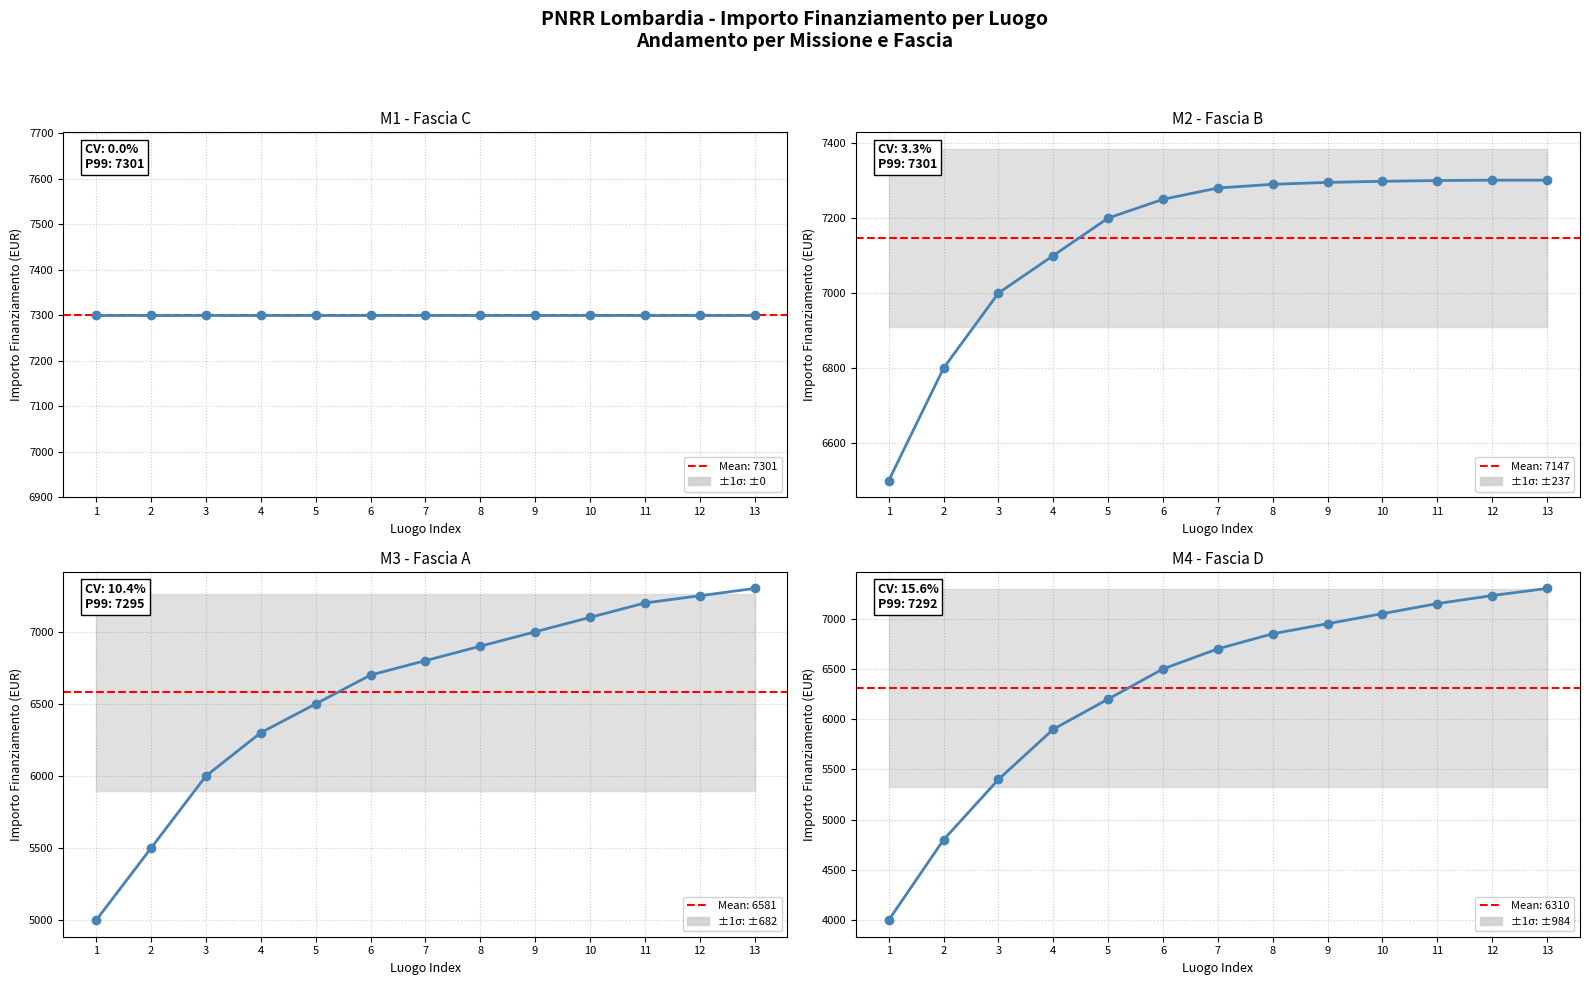

Count the number of categories in the chart.

13